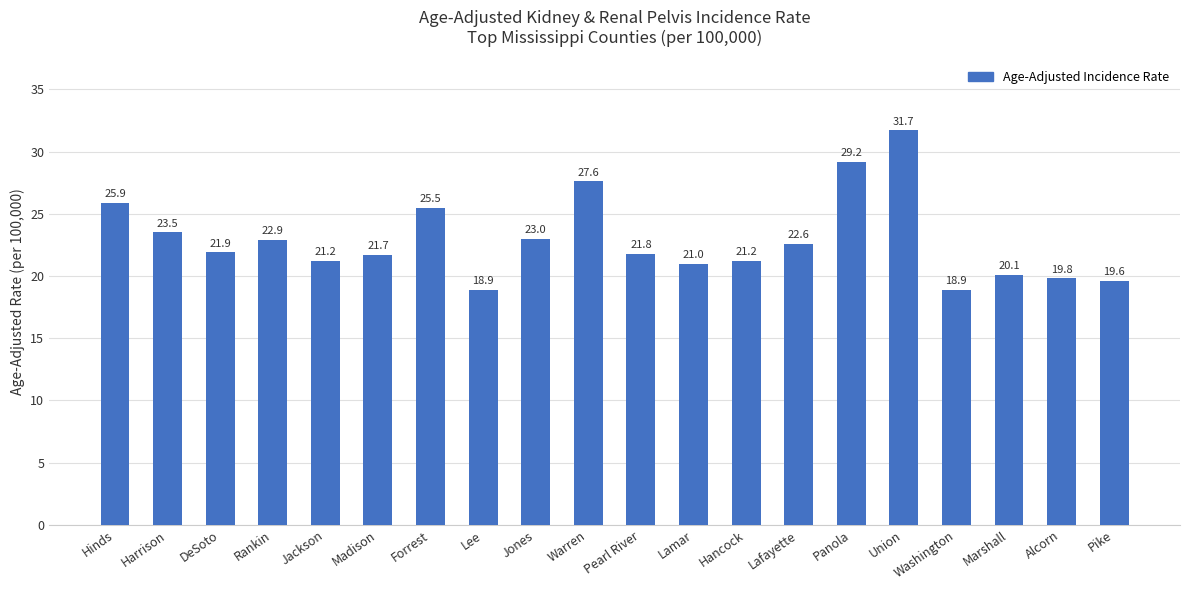

What is the approximate value at DeSoto?

21.9